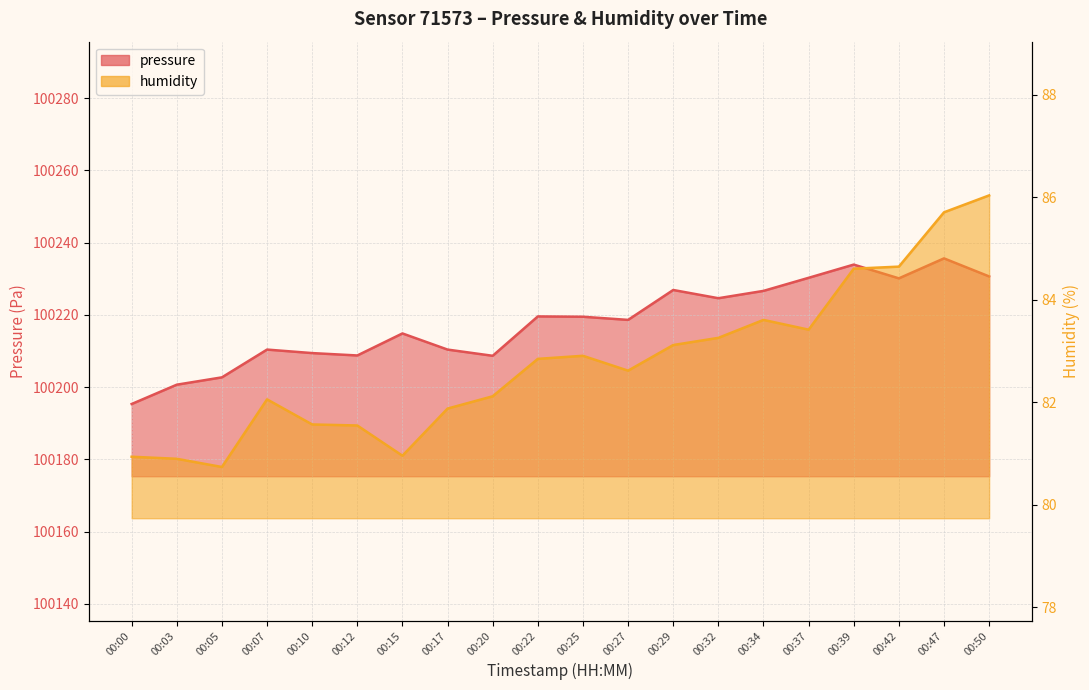

True or false: pressure has more than 0 points higher than both neighbors.

True